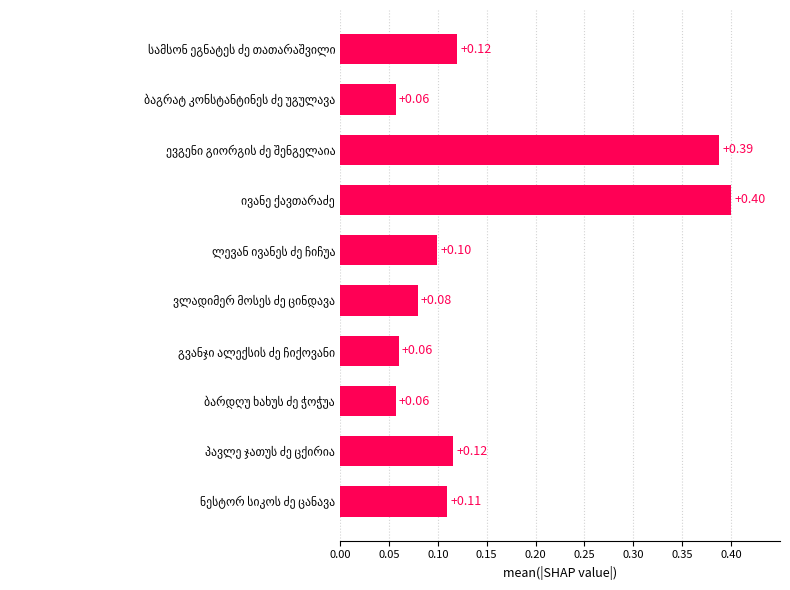

How many categories are shown in the chart?

10